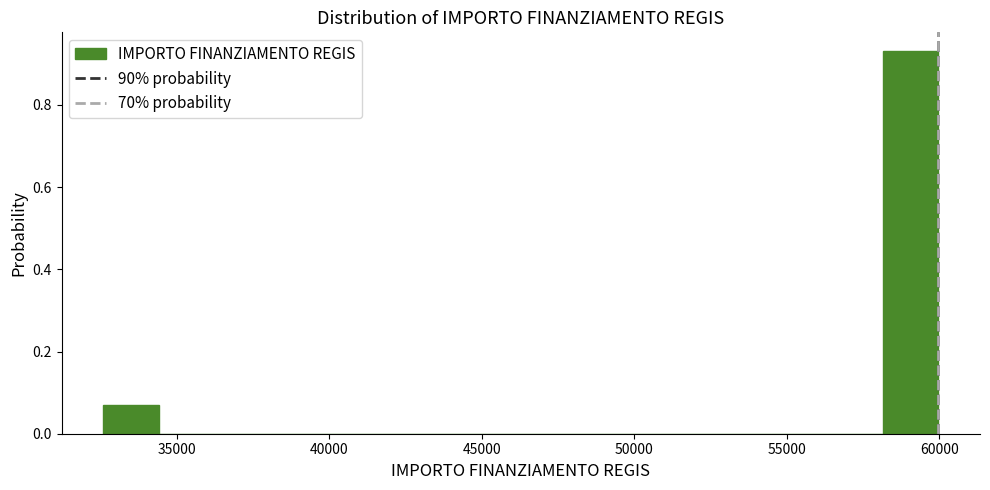

Read against the x-axis, roughly where is the centre of the tallest bar?

59000